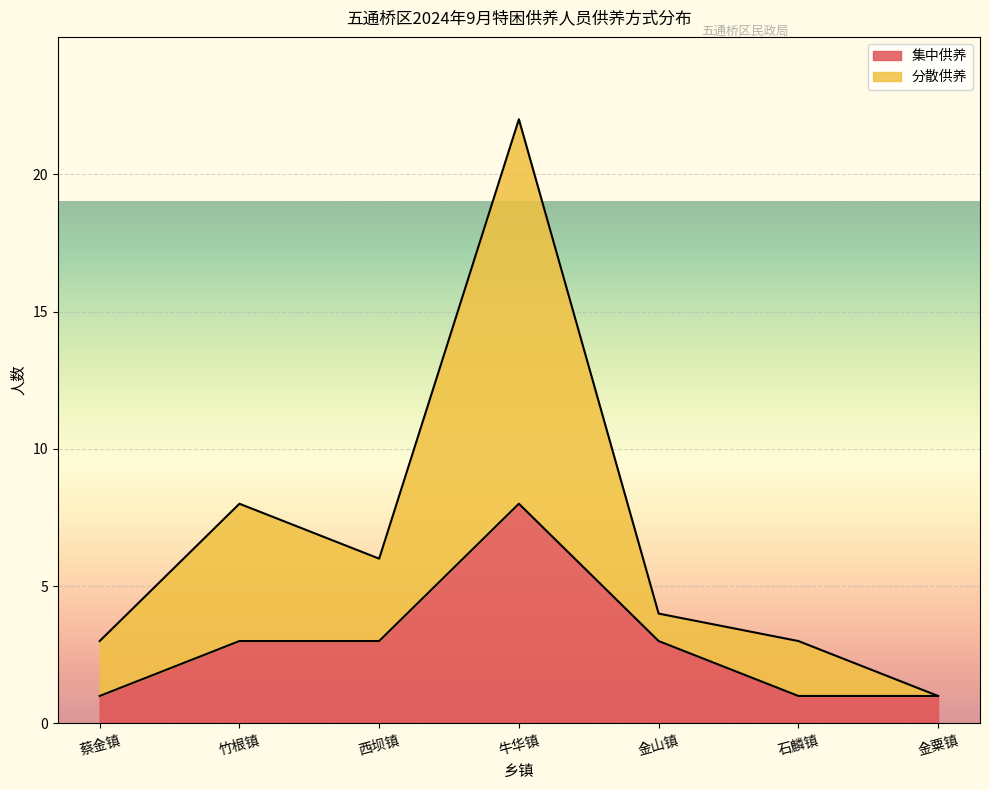

What is the total value across all series at 蔡金镇?

3